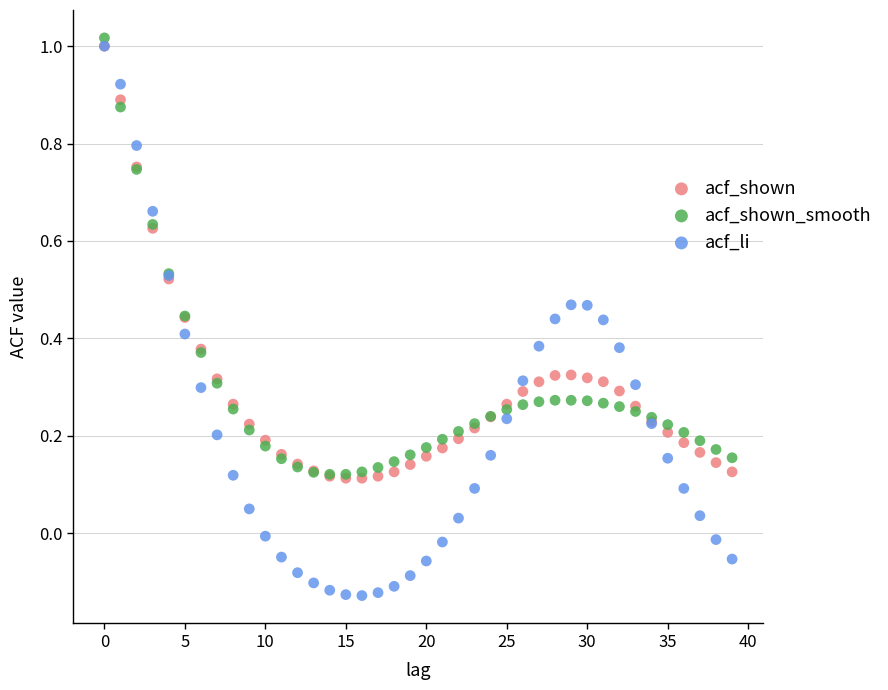

What are all the series names shown in the legend?

acf_shown, acf_shown_smooth, acf_li